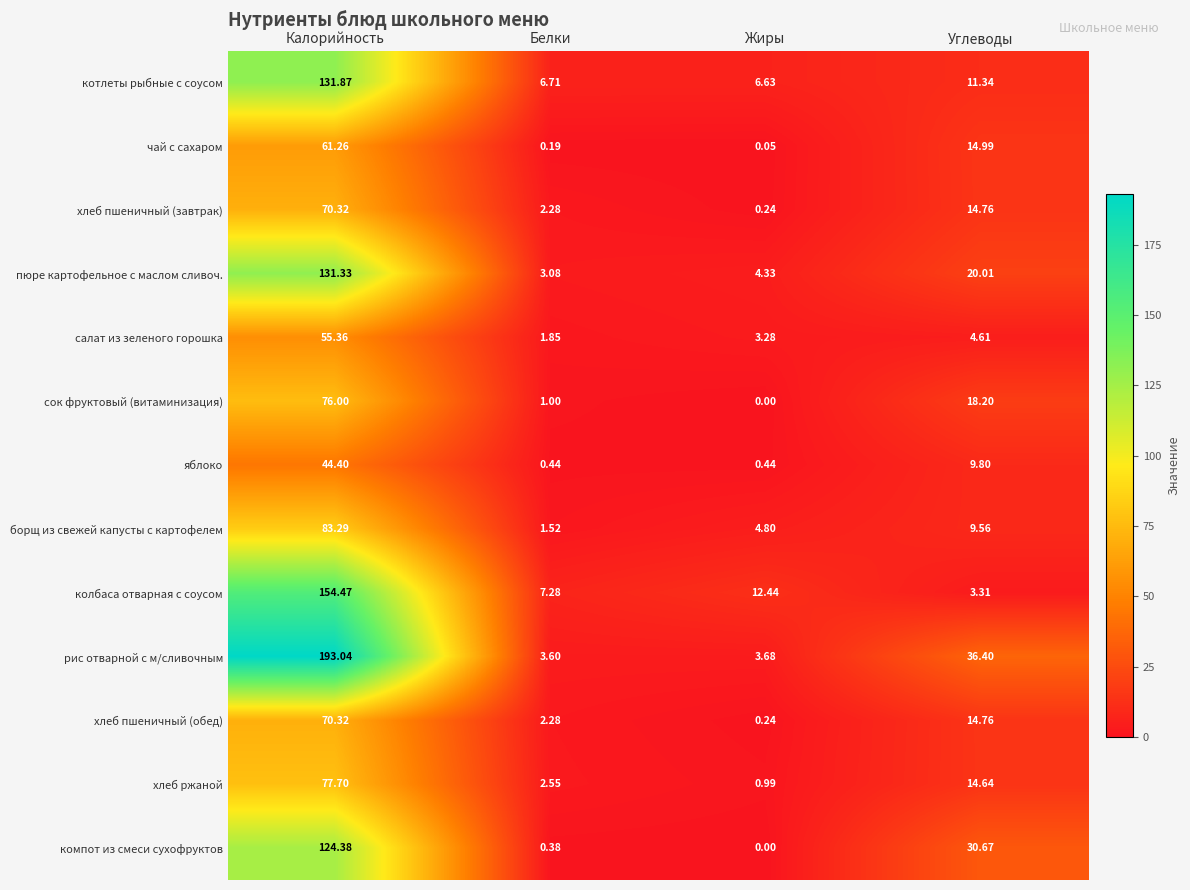

Which series has the largest total across all categories?

рис отварной с м/сливочным